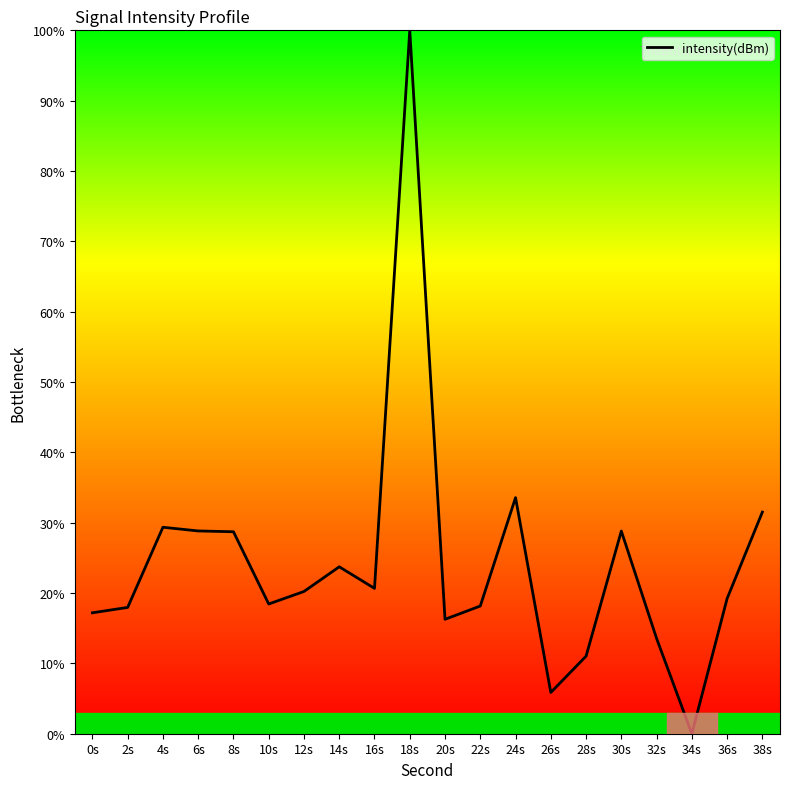

True or false: the data shows 20.7 at 16s.

True